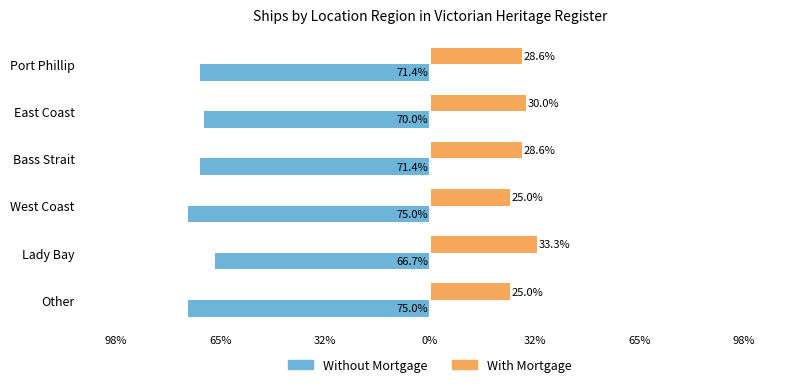

How many Without Mortgage values are between -75 and -70?

5